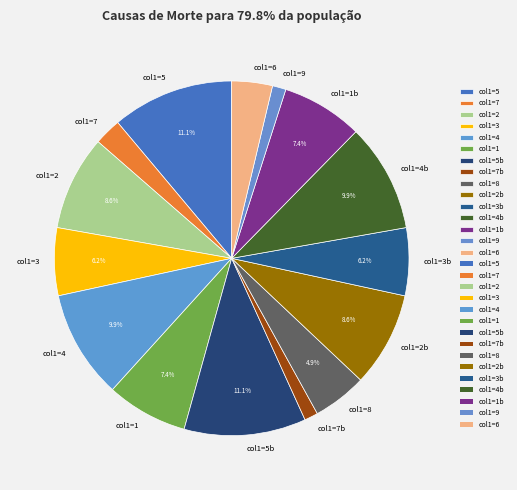

Which has a higher value, col1=3 or col1=4?

col1=4